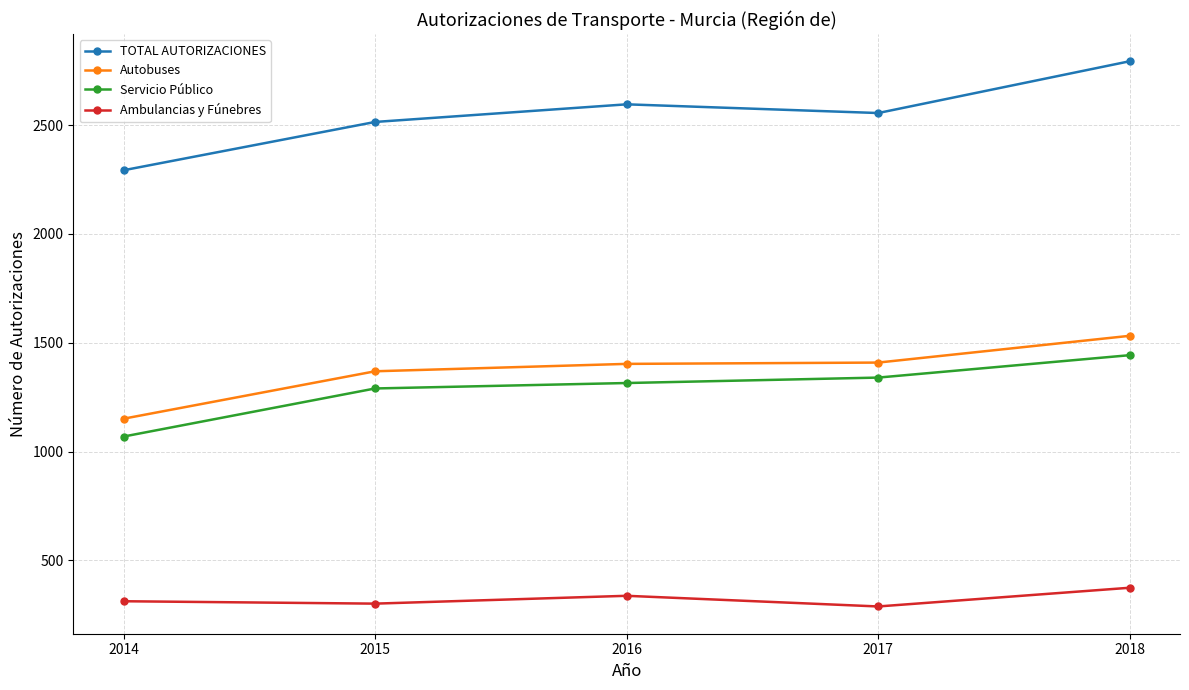

What is the lowest value of the Ambulancias y Fúnebres series?

288